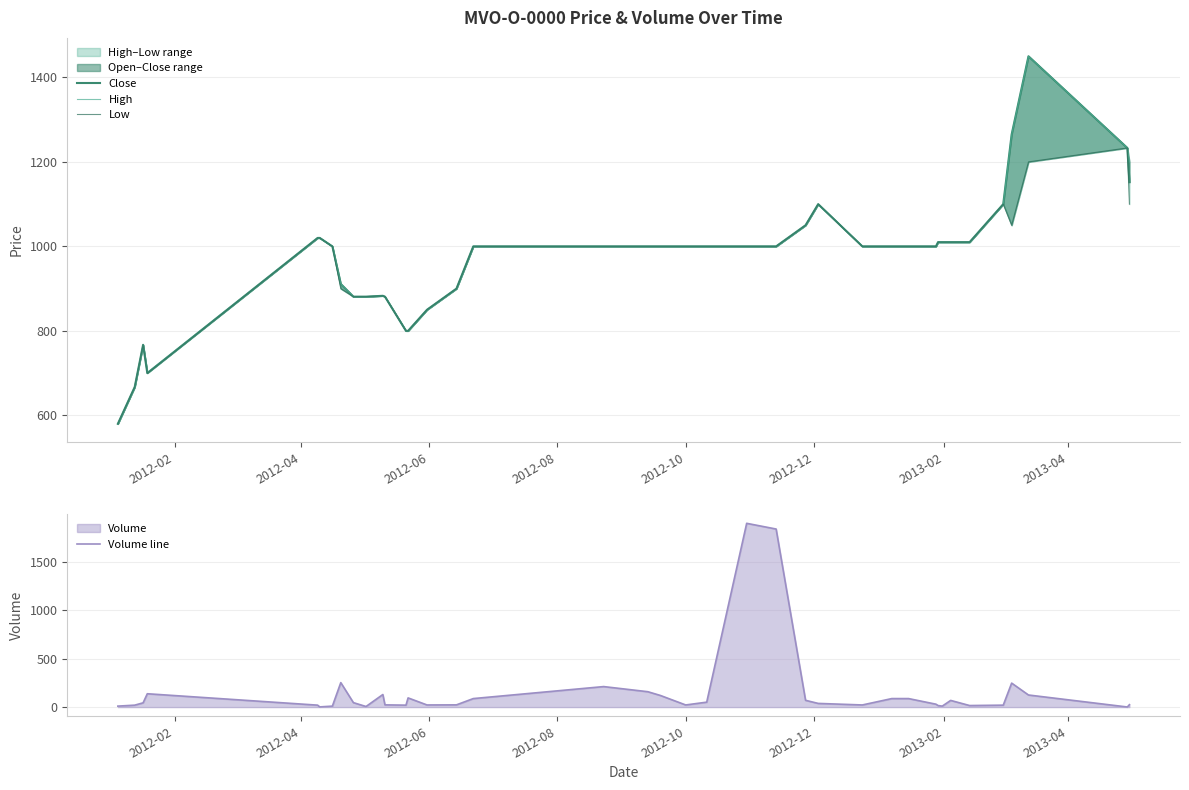

True or false: Close and High intersect in this chart.

False